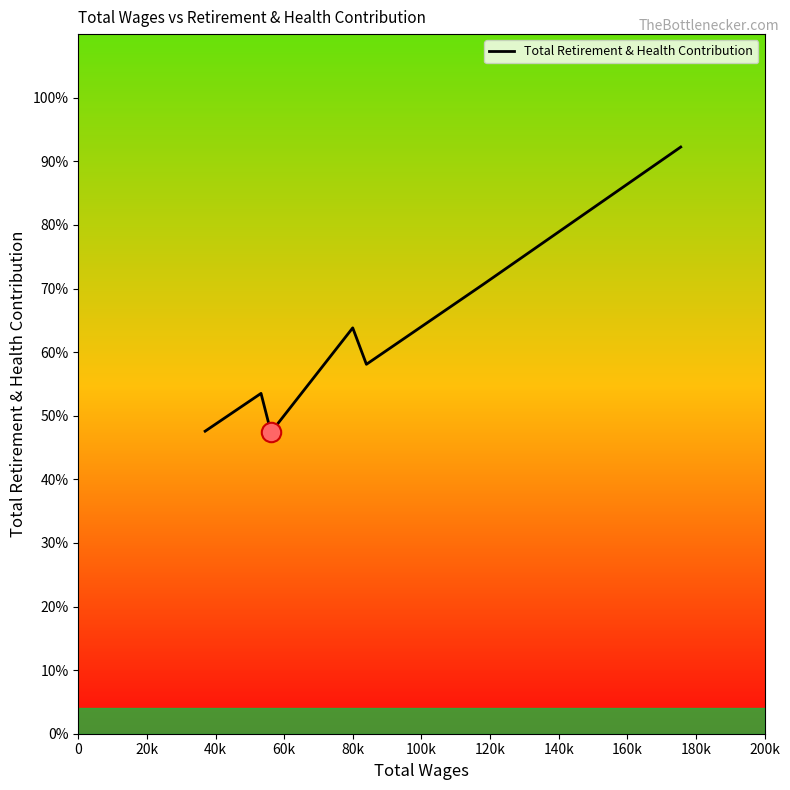

Does the chart have visible grid lines?

No